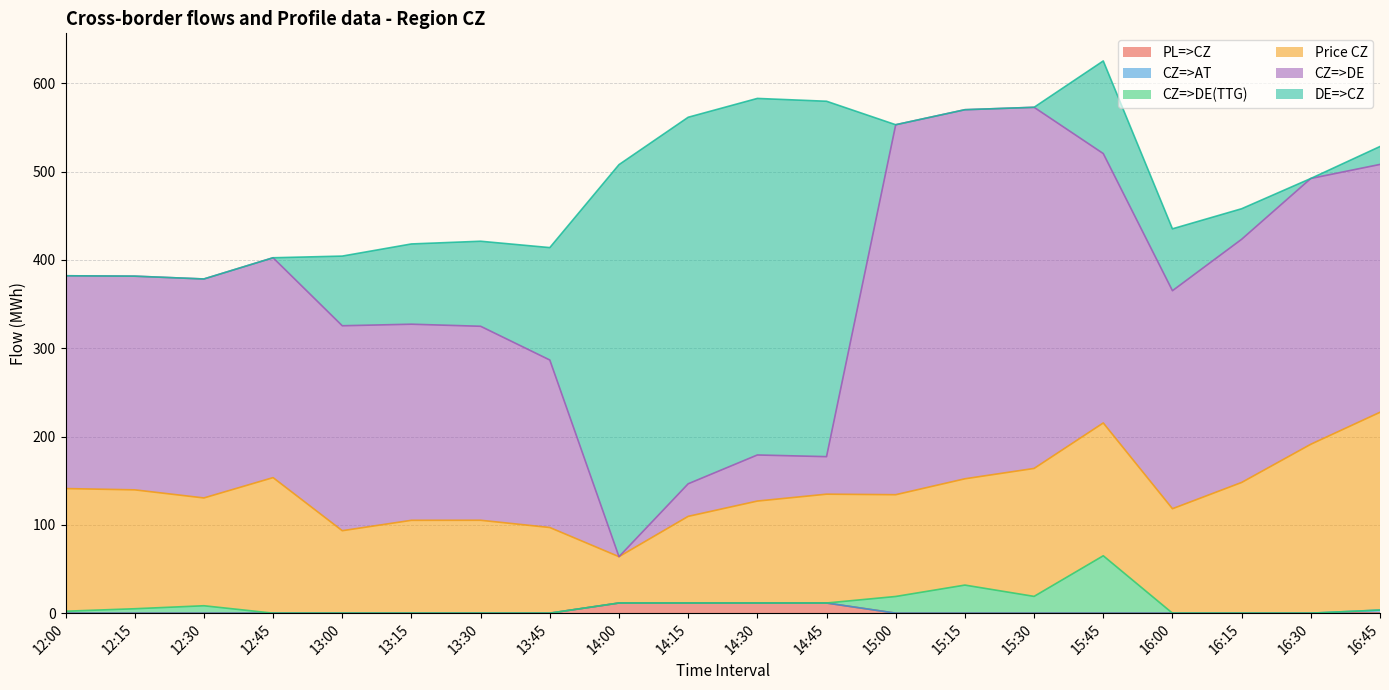

True or false: DE=>CZ and CZ=>DE(TTG) intersect in this chart.

True